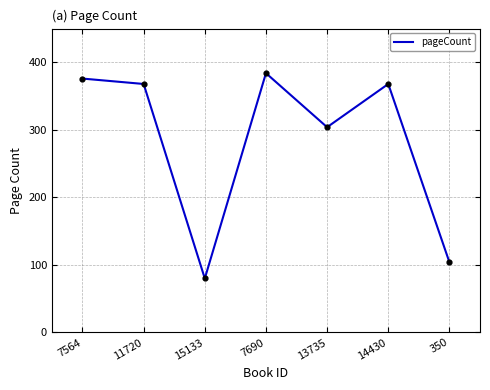

Approximately how many times larger is the value at 14430 compared to 7690?

1.0